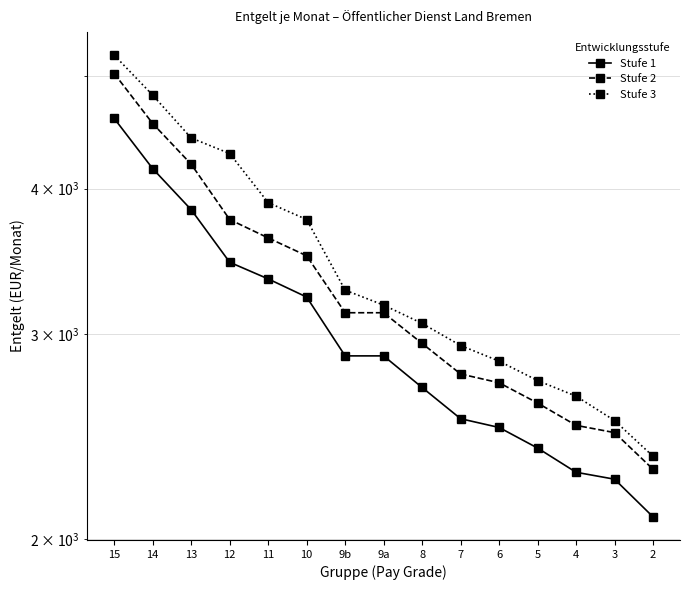

What are all the series names shown in the legend?

Stufe 1, Stufe 2, Stufe 3